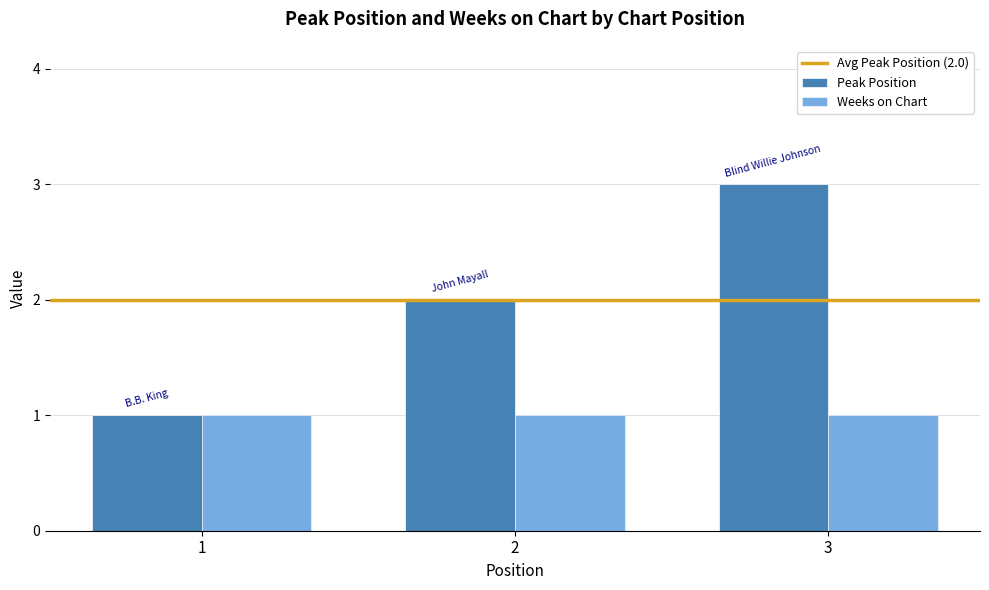

How many categories are shown in the chart?

3